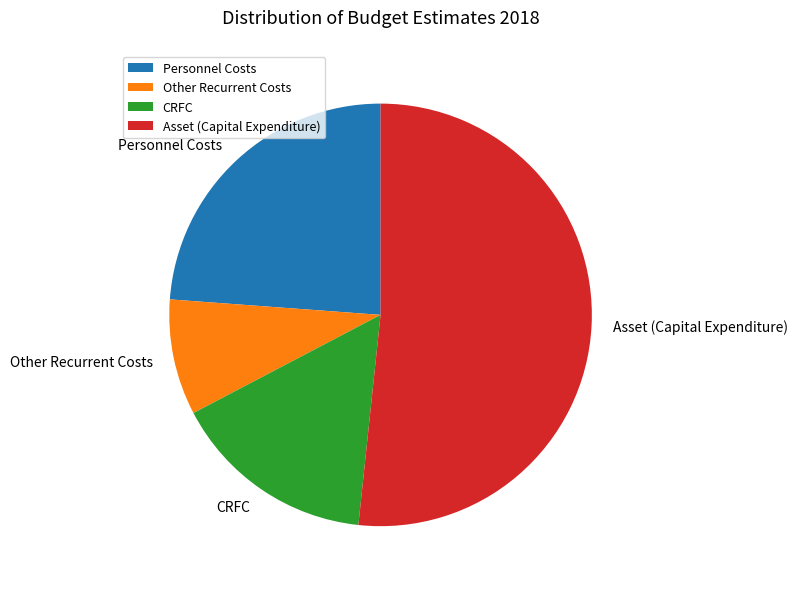

How many segments does this pie chart have?

4